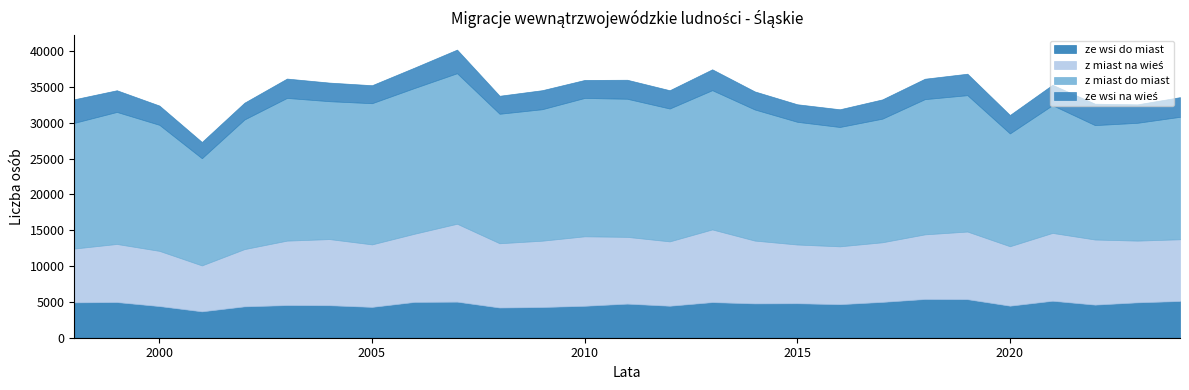

True or false: z miast do miast has more than 1 interior local peaks.

True